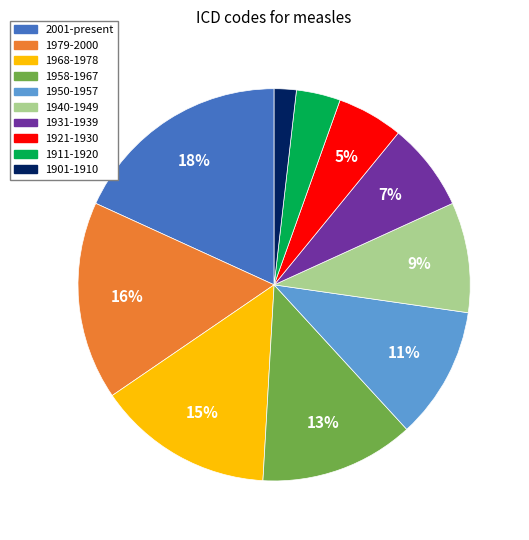

Rank the categories by value from highest to lowest.

2001-present, 1979-2000, 1968-1978, 1958-1967, 1950-1957, 1940-1949, 1931-1939, 1921-1930, 1911-1920, 1901-1910